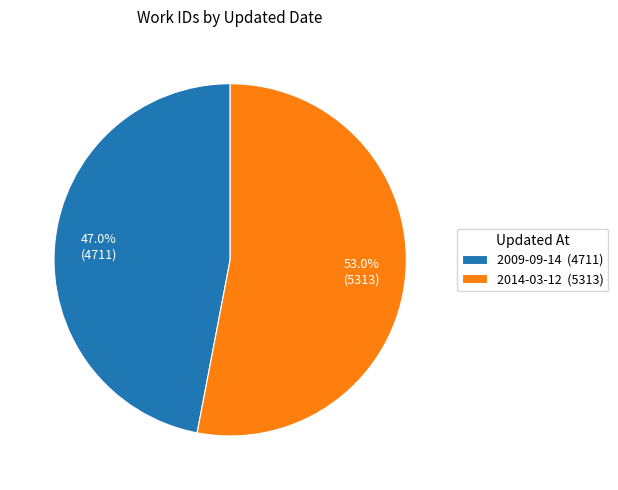

What percentage is the 2014-03-12 slice, to the nearest percent?

53%